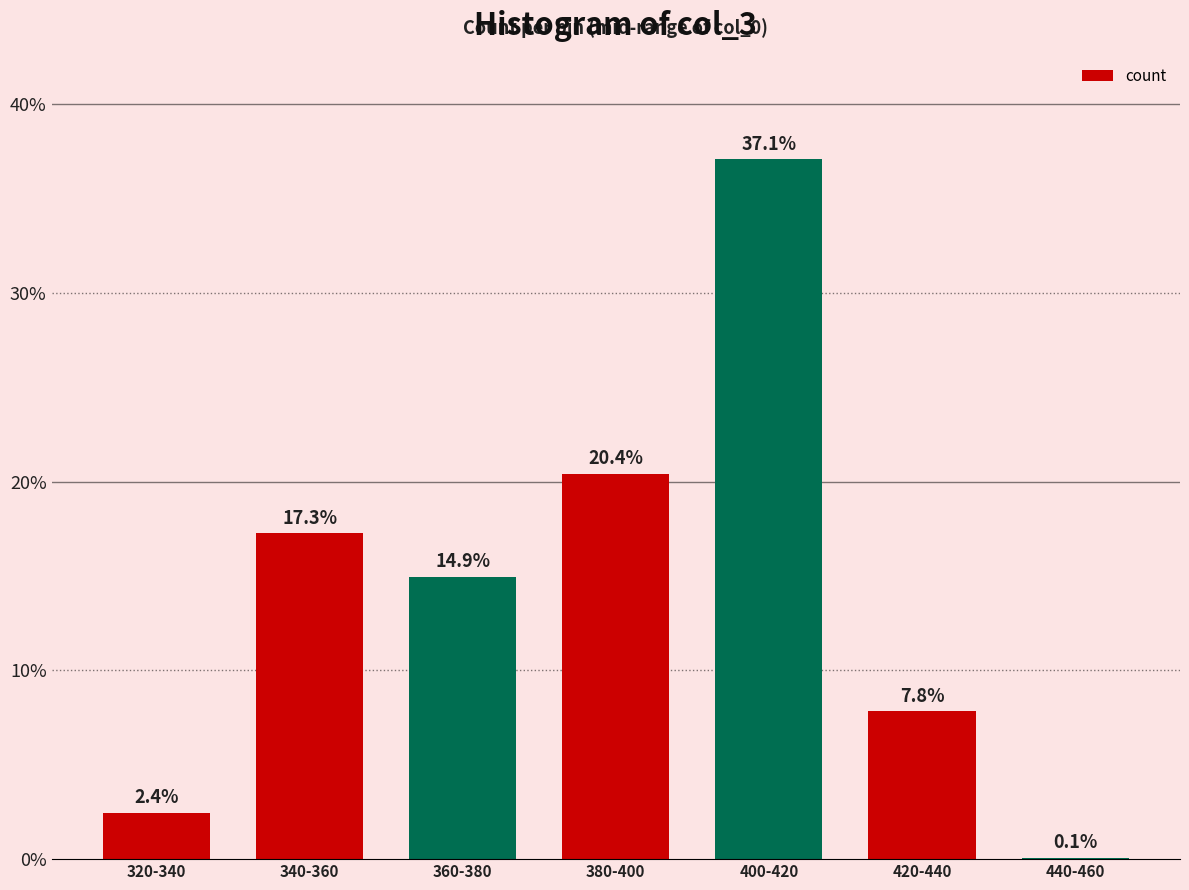

What is the sum of all values?

100.0